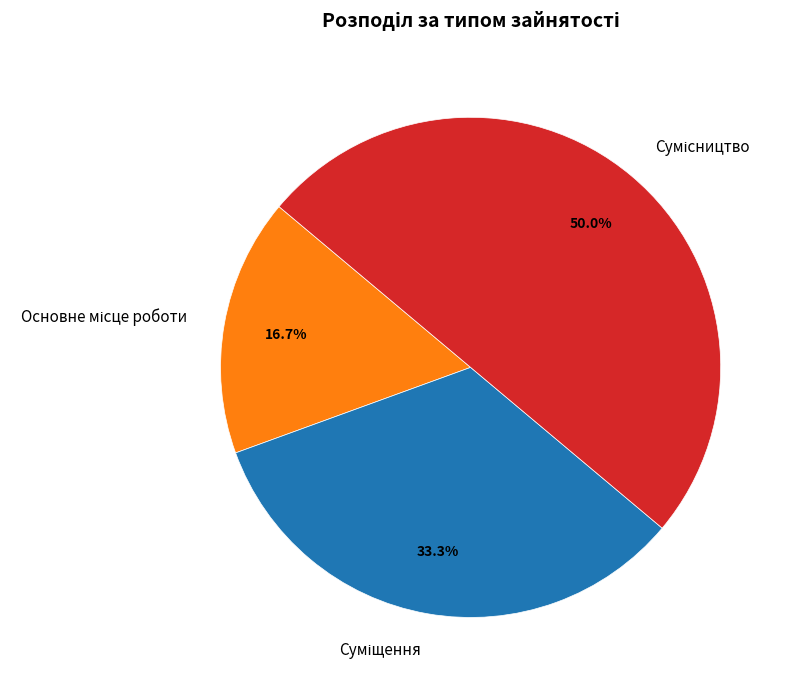

How many segments does this pie chart have?

3